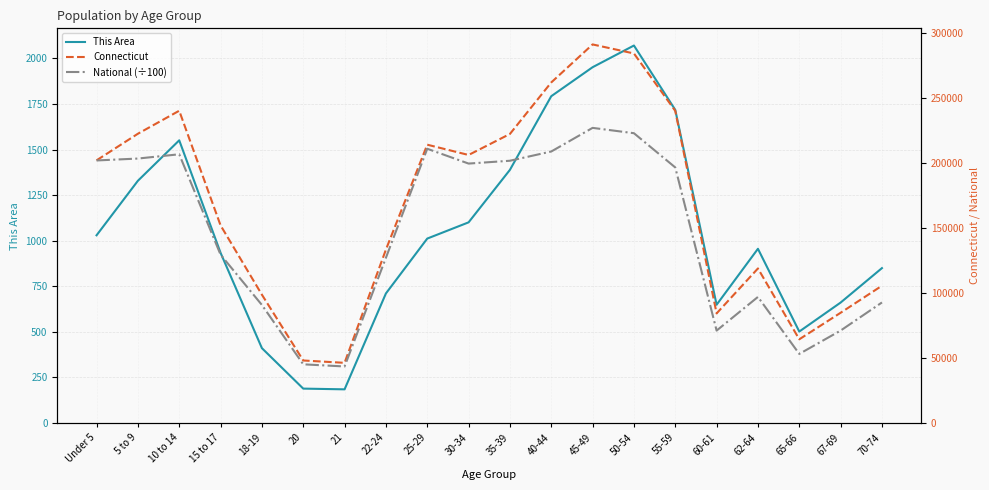

What is the sum of the This Area values at 5 to 9 and 62-64?

2285